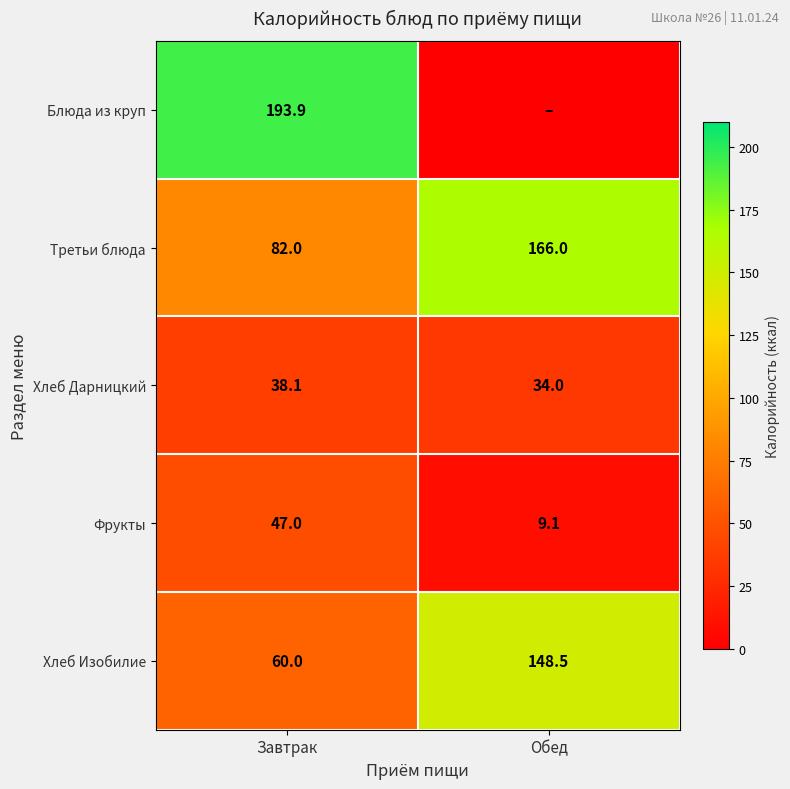

How many values in the Фрукты series are below 47?

1